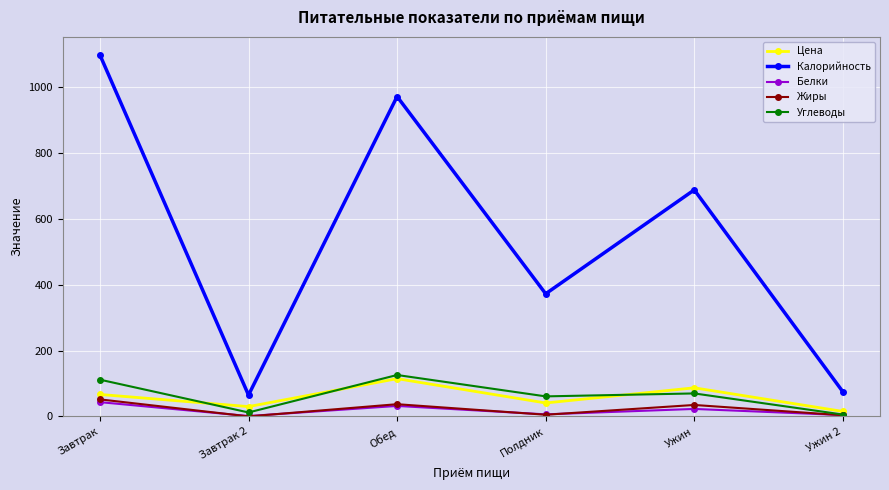

At which category does Цена reach its first local peak?

Обед